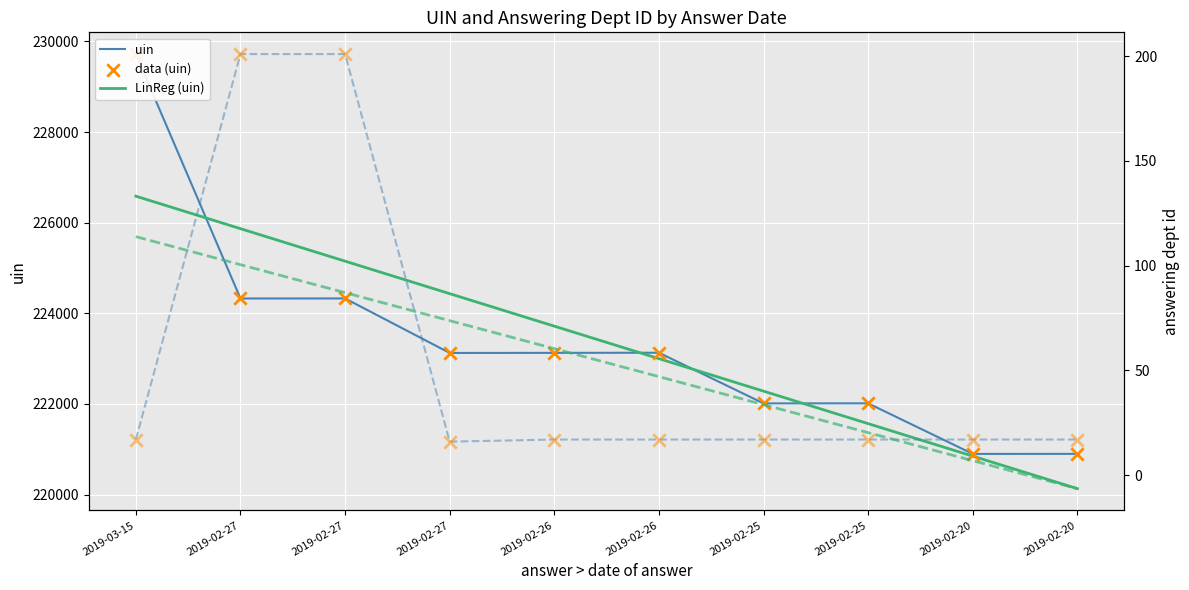

At which category is the sum across all series the highest?

2019-03-15